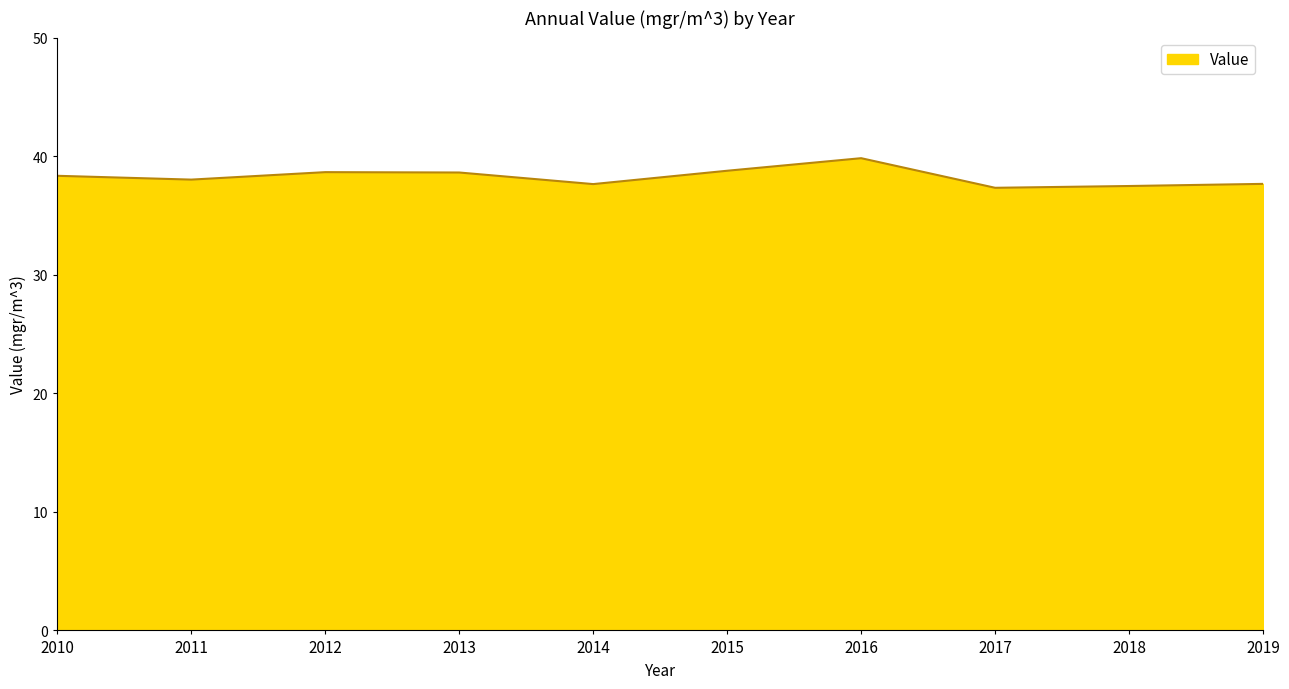

The chart shows a value of 20.0 at 2018. True or false?

False